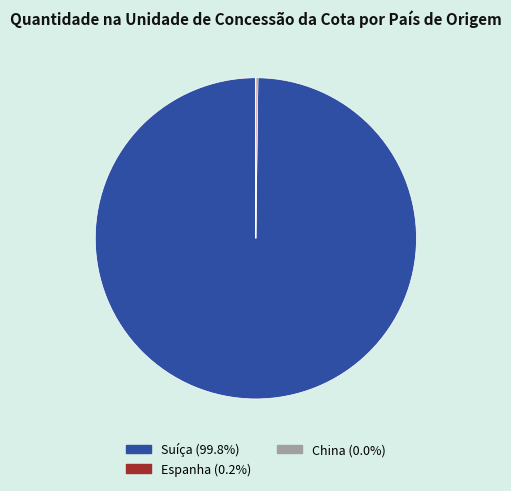

Which slice represents more than half of the pie?

Suíça